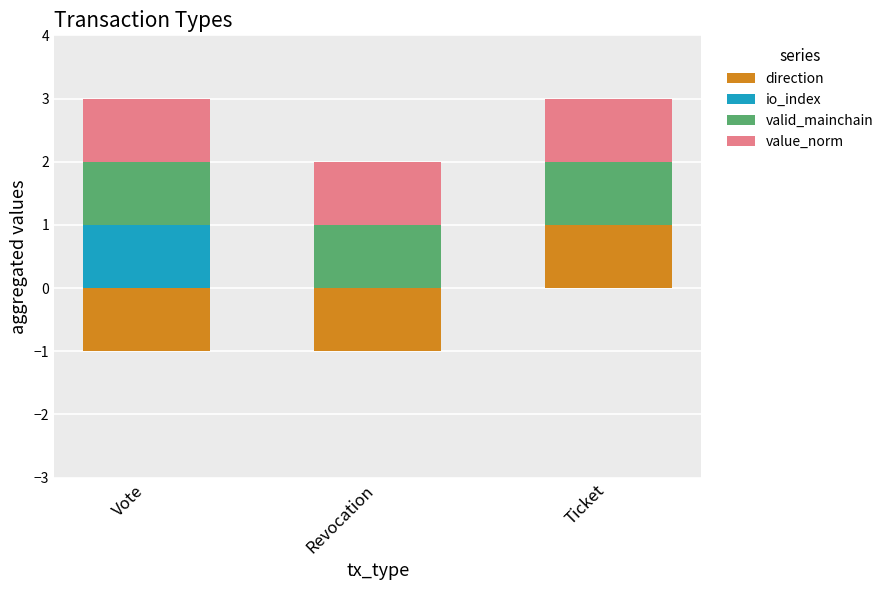

How many groups of bars are there?

3